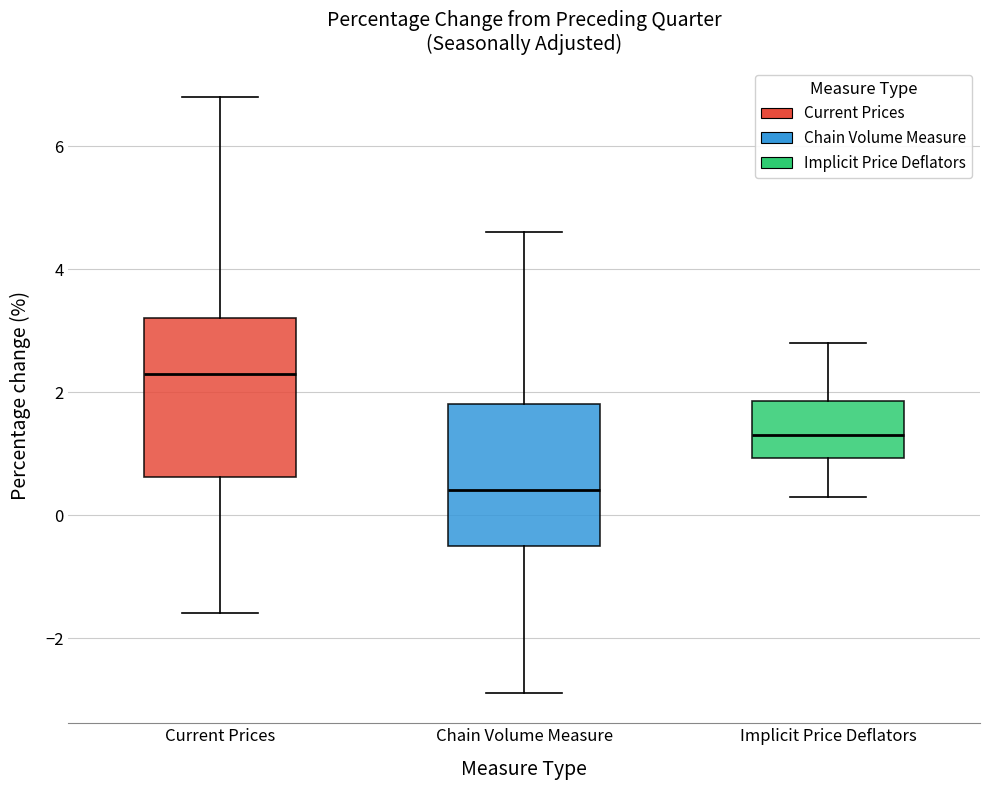

Reading left to right, read every box against the y-axis: the position of its median line, the range the box covers, and the ends of its whiskers. The values are not printed on the chart, so give them approximately, as read against the axis.

Current Prices: median 2.4, box 0.6 to 3.2, whiskers -1.6 to 6.8
Chain Volume Measure: median 0.4, box -0.4 to 1.8, whiskers -2.8 to 4.6
Implicit Price Deflators: median 1.4, box 1.0 to 1.8, whiskers 0.4 to 2.8